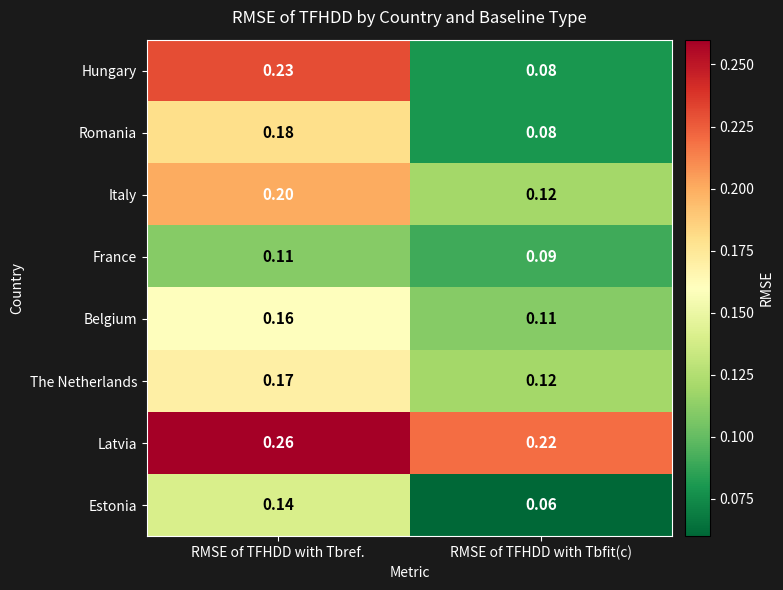

Which label corresponds to the smallest value in the chart?

RMSE of TFHDD with Tbfit(c)